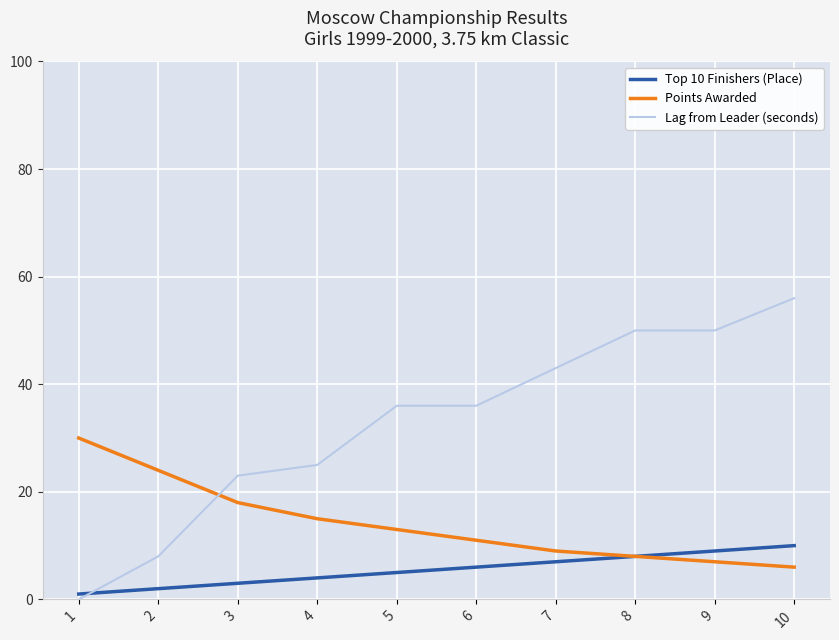

Rank the series by their average value, from highest to lowest.

Lag from Leader (seconds), Points Awarded, Top 10 Finishers (Place)